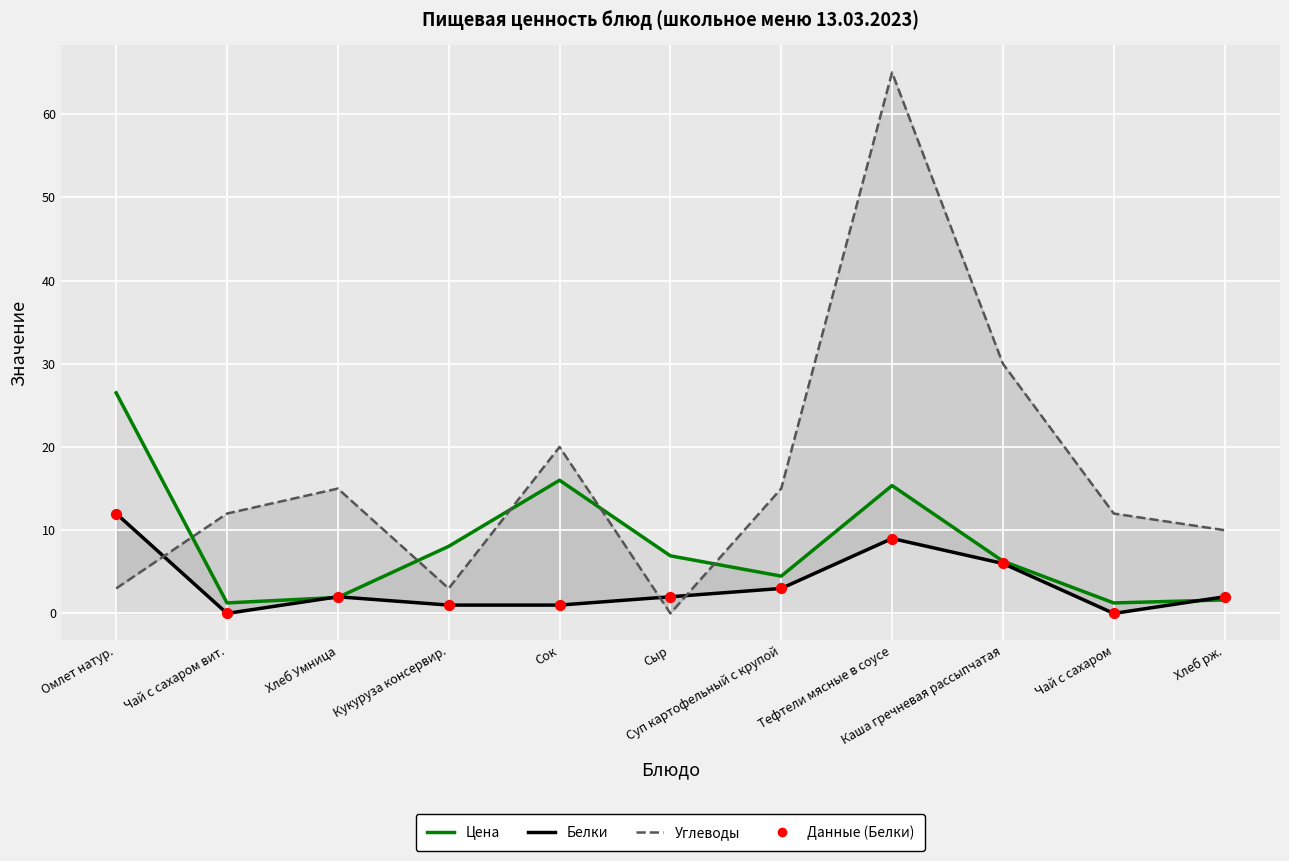

Which series has the widest spread of Y values?

Углеводы